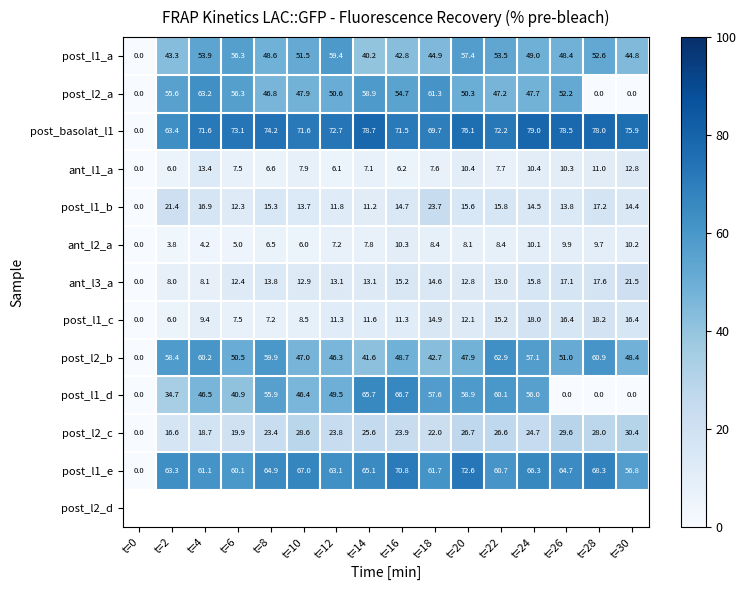

At which label does post_l1_c reach its minimum?

t=0